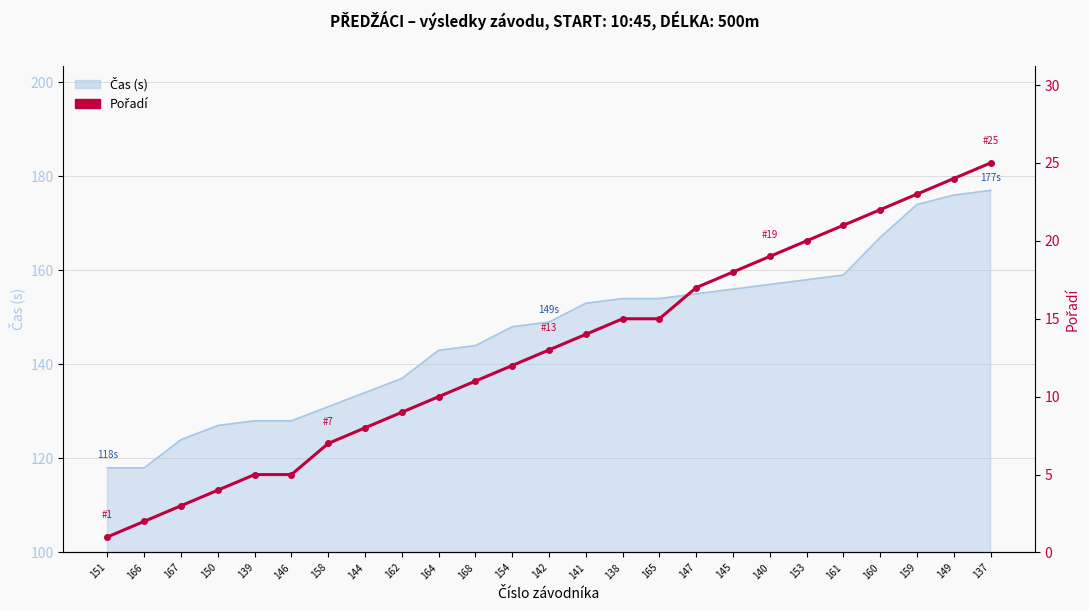

The value at 167 is 3. True or false?

True